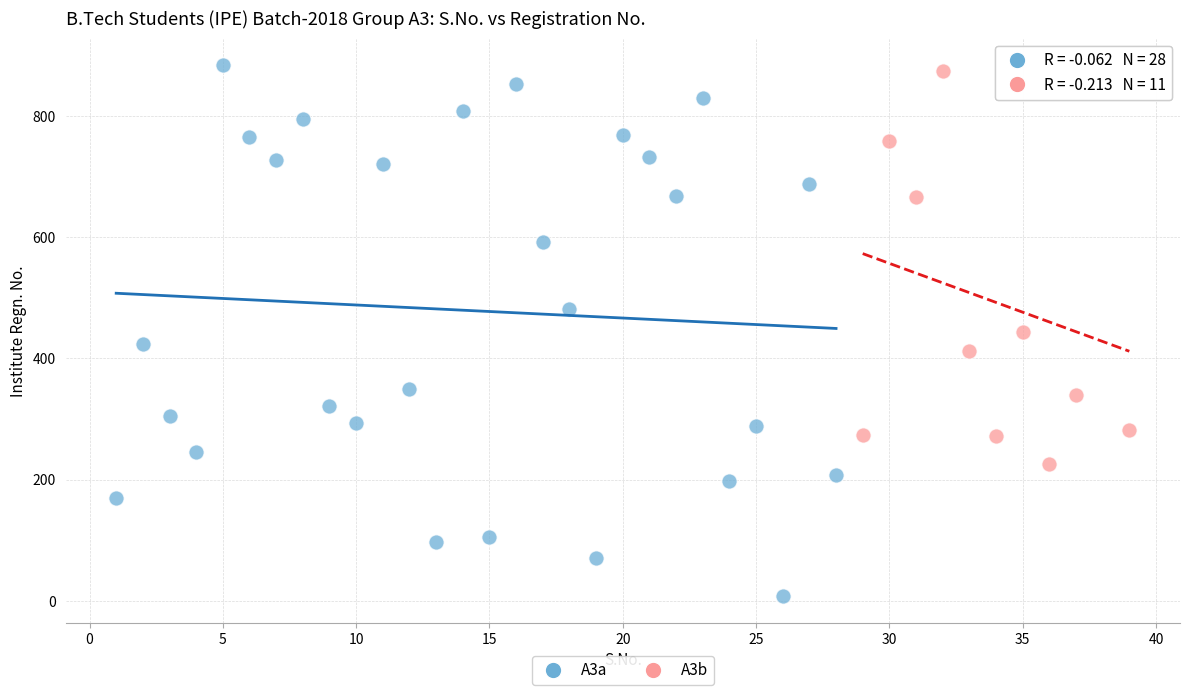

Which series has the widest spread of Y values?

A3a